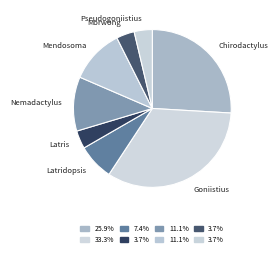

How many segments does this pie chart have?

8